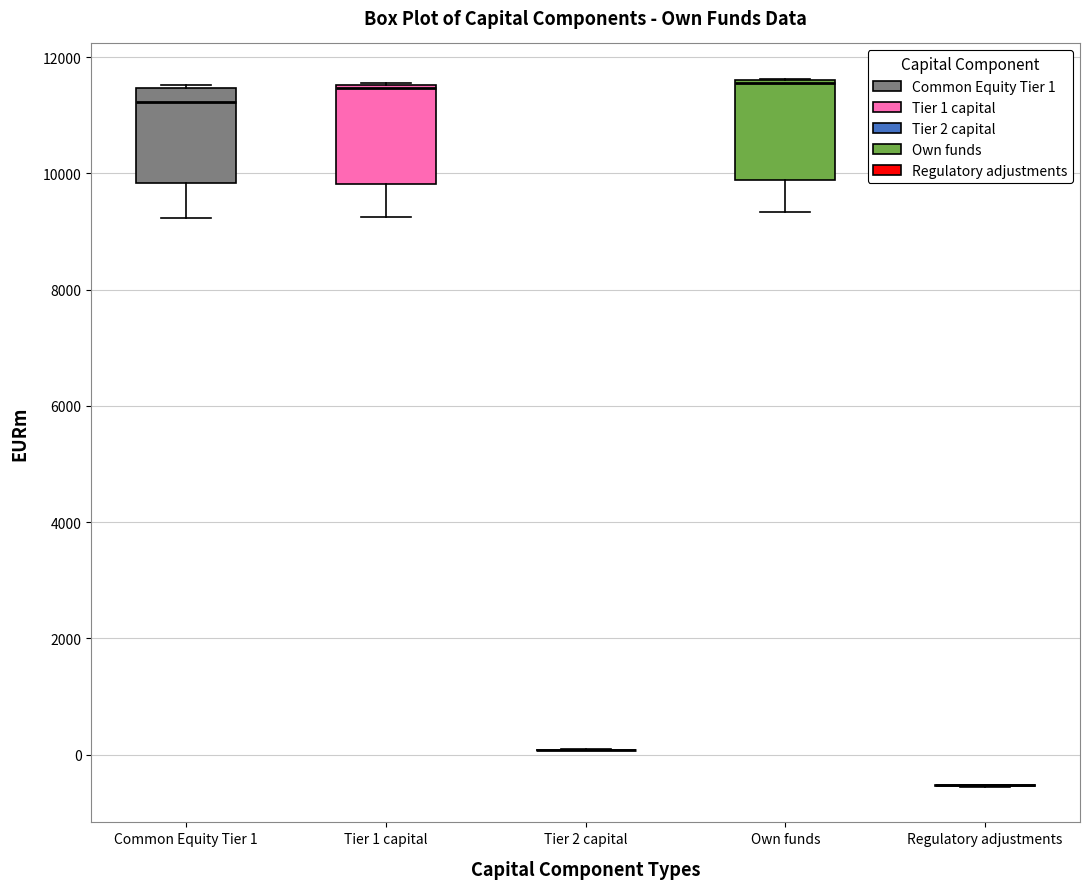

Reading left to right, transcribe this box plot: for each box, give where its median line is, the range the box spans, and where its two whiskers end, as read against the y-axis. The values are not printed on the chart, so give them approximately, as read against the axis.

Common Equity Tier 1: median 11200, box 9800 to 11400, whiskers 9200 to 11600
Tier 1 capital: median 11400, box 9800 to 11600, whiskers 9200 to 11600
Tier 2 capital: box collapsed to a line at 0, whiskers 0 to 0
Own funds: median 11600, box 9800 to 11600, whiskers 9400 to 11600
Regulatory adjustments: box collapsed to a line at -600, whiskers -600 to -600